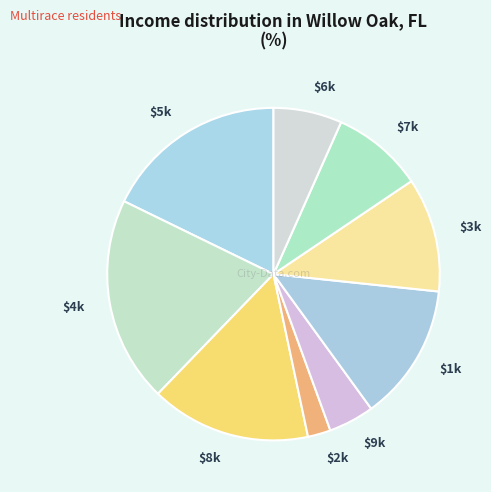

How many slices are in this pie chart?

9